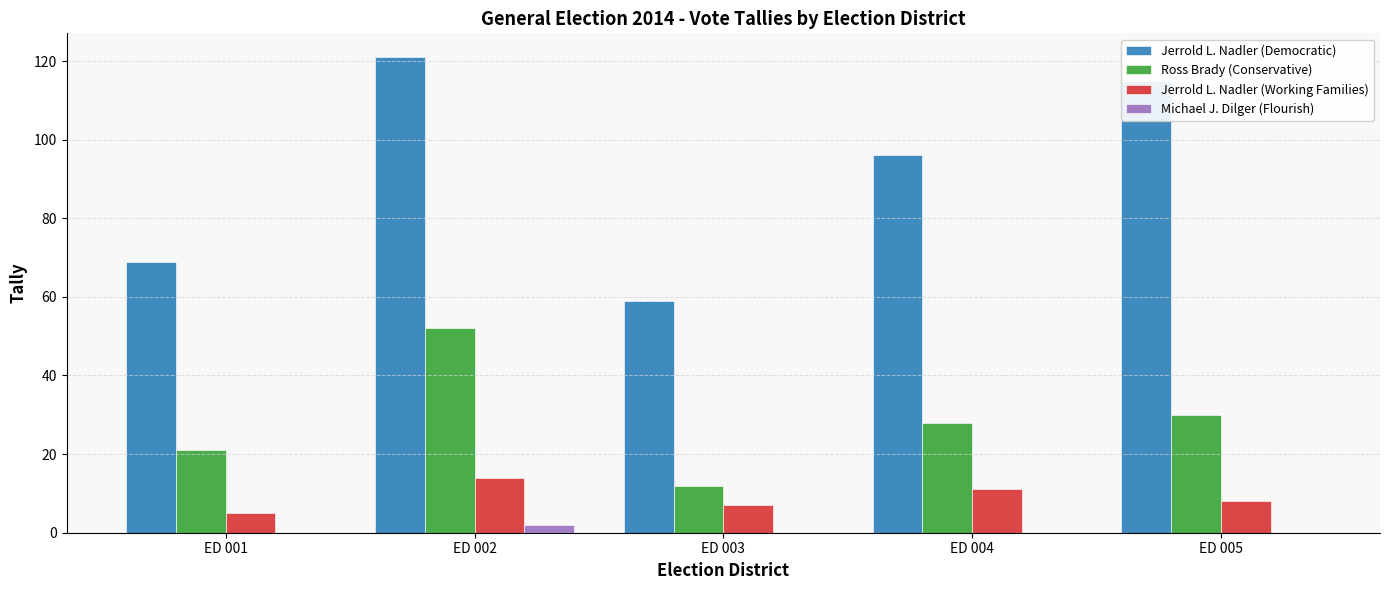

What is the average value of the Ross Brady (Conservative) series?

29